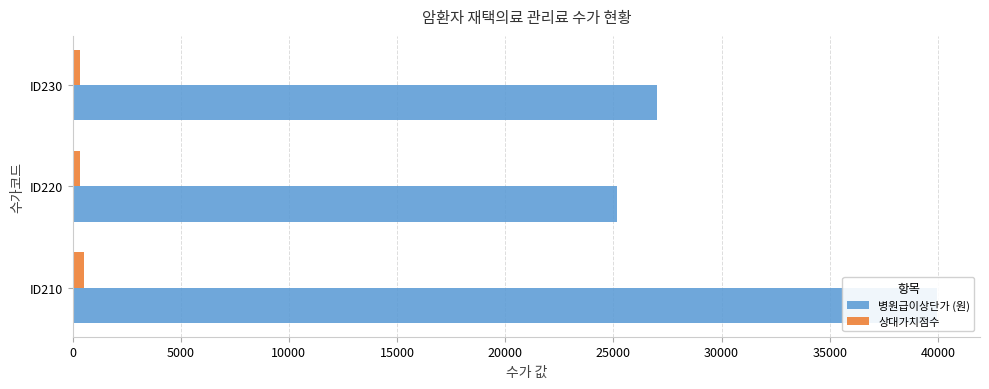

At ID230, list the series in order from largest to smallest.

병원급이상단가 (원), 상대가치점수